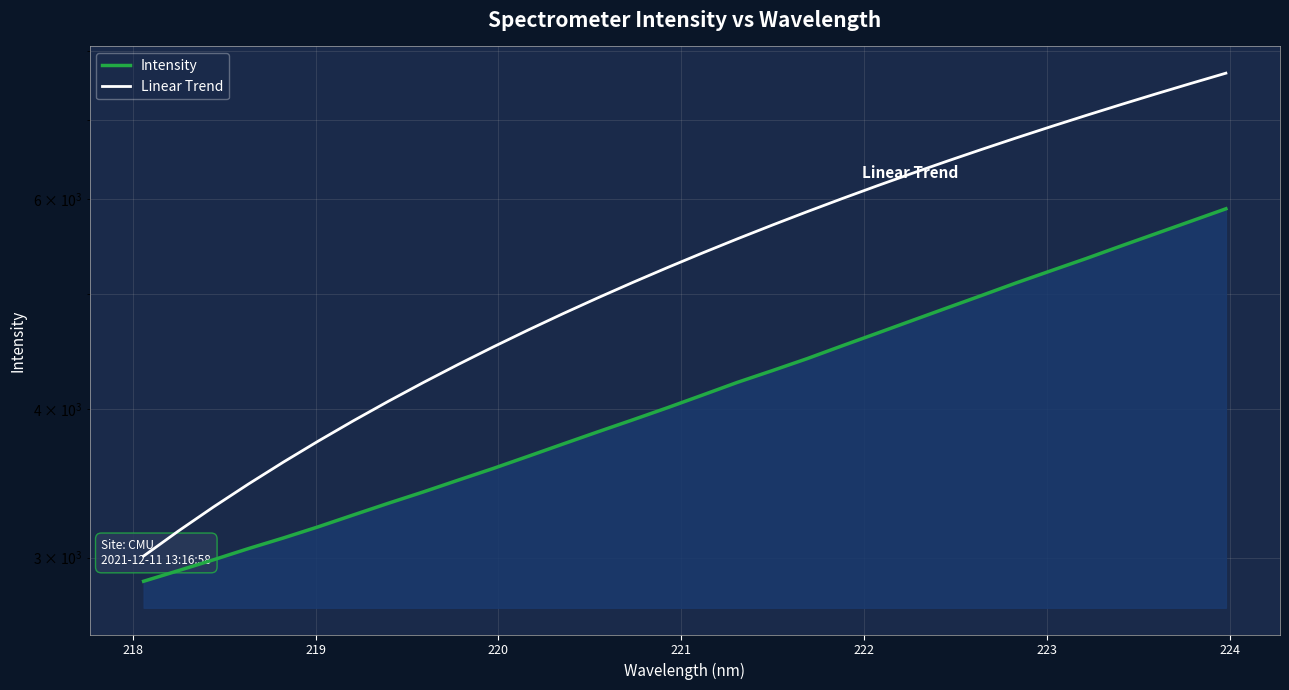

How many values in the Intensity series exceed 4108?

16